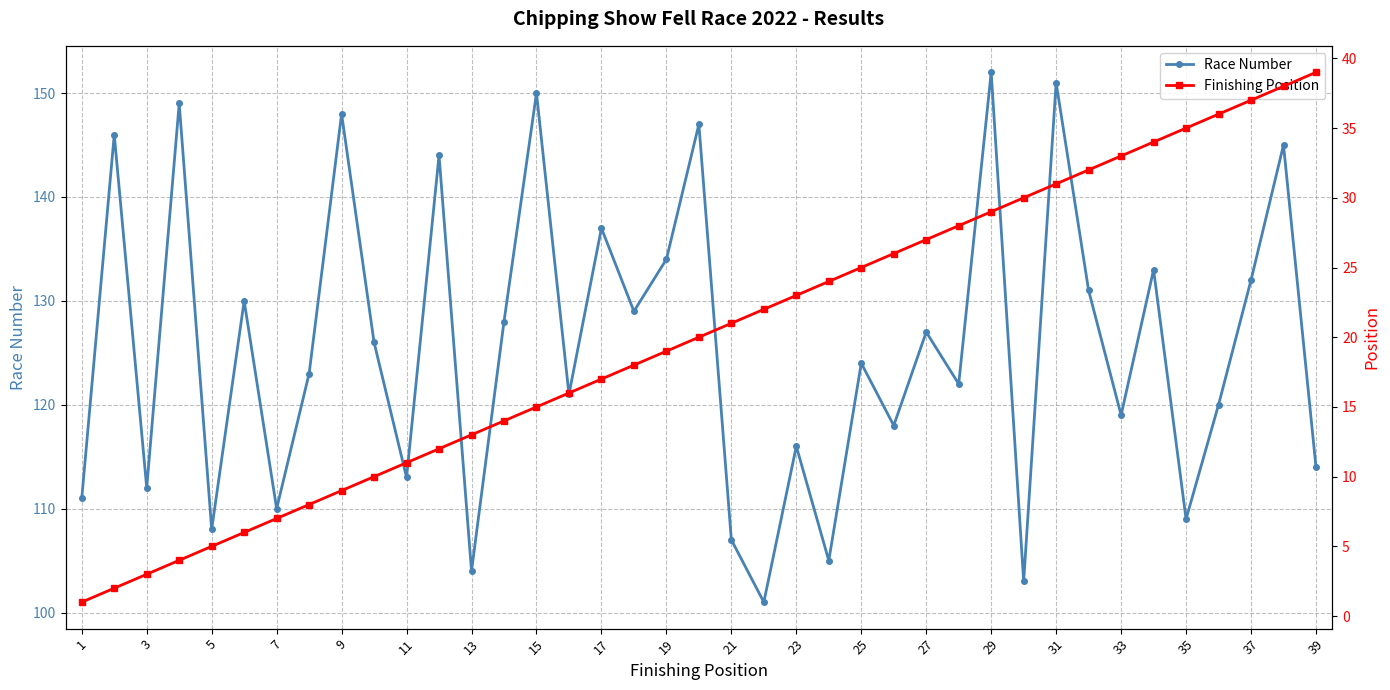

True or false: Race Number has more than 2 points higher than both neighbors.

True